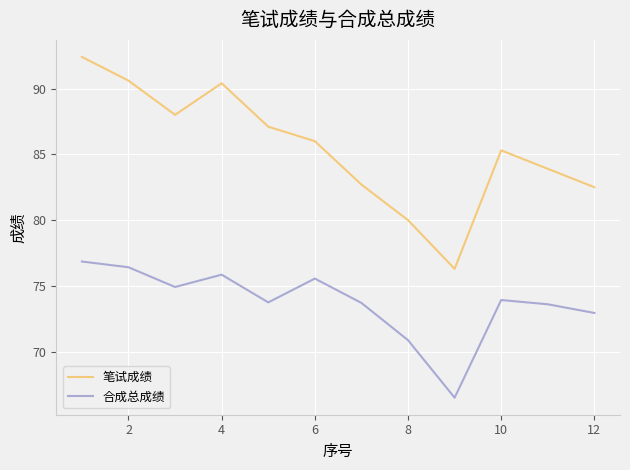

At how many categories does at least one series exceed 66?

12